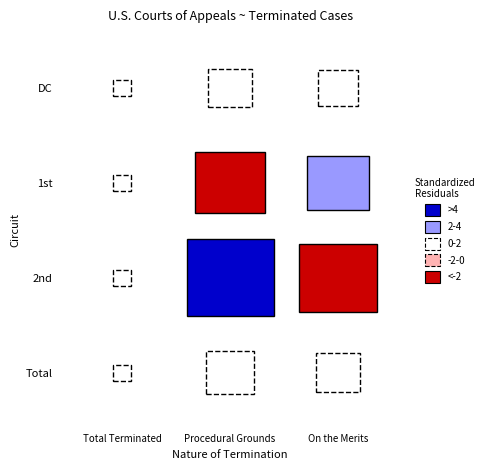

What is the spread (max minus min) of values at Procedural Grounds?

14199